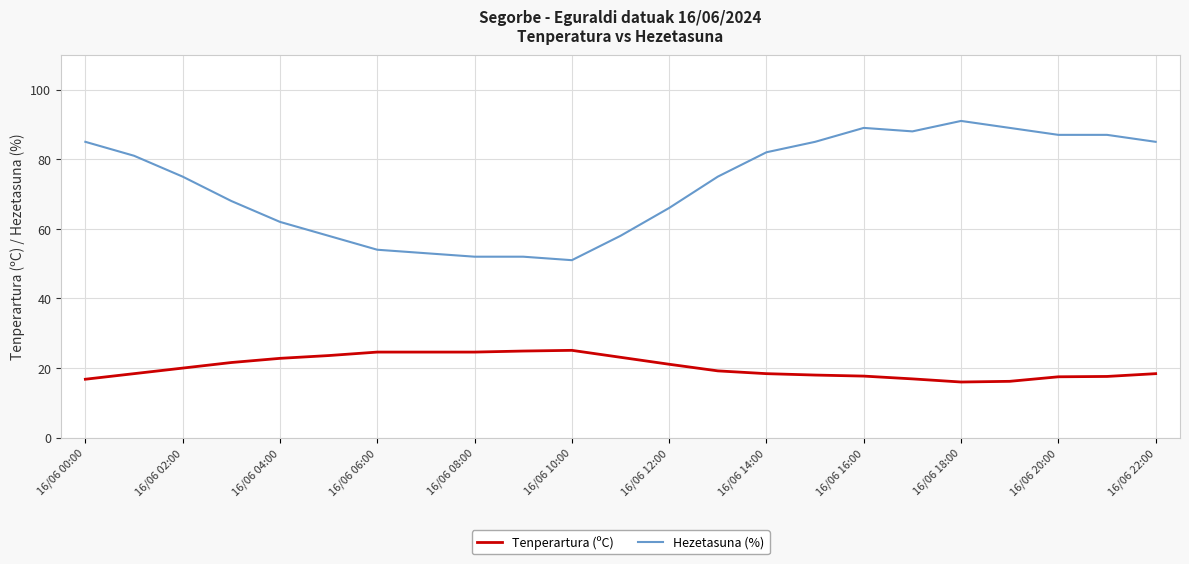

Which series has the widest spread of values?

Hezetasuna (%)